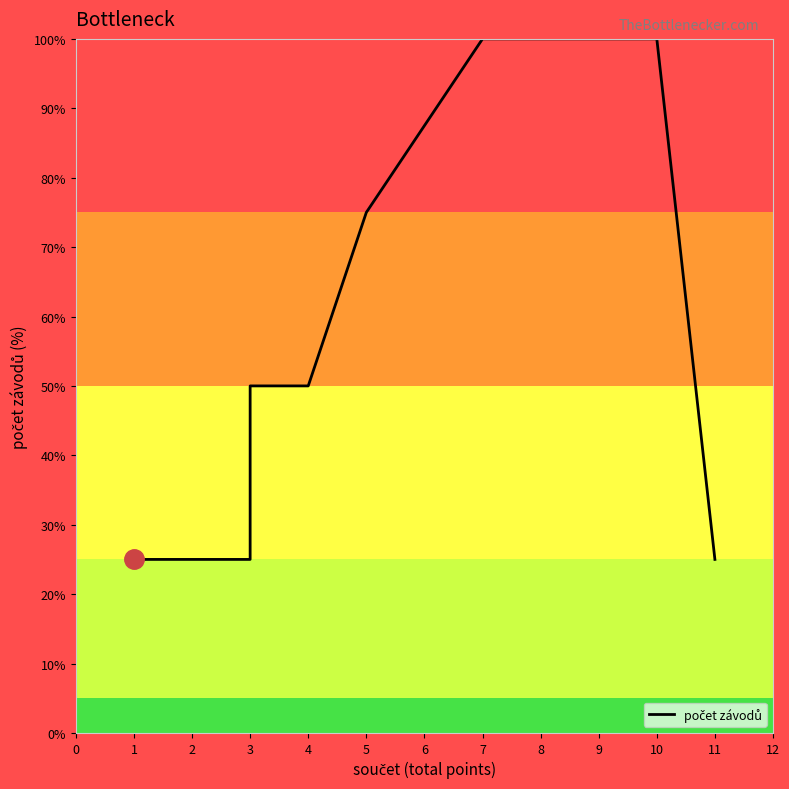

True or false: there are more than 0 points higher than both neighbors.

False